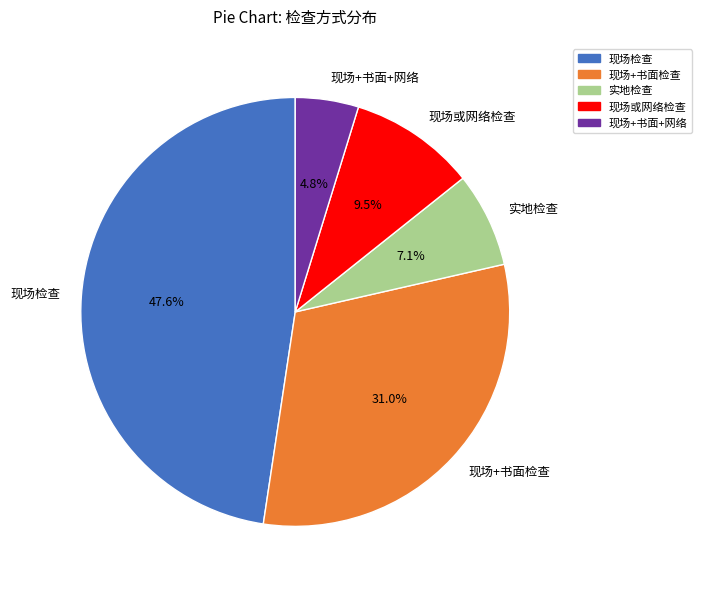

Between 实地检查 and 现场或网络检查, which is larger?

现场或网络检查